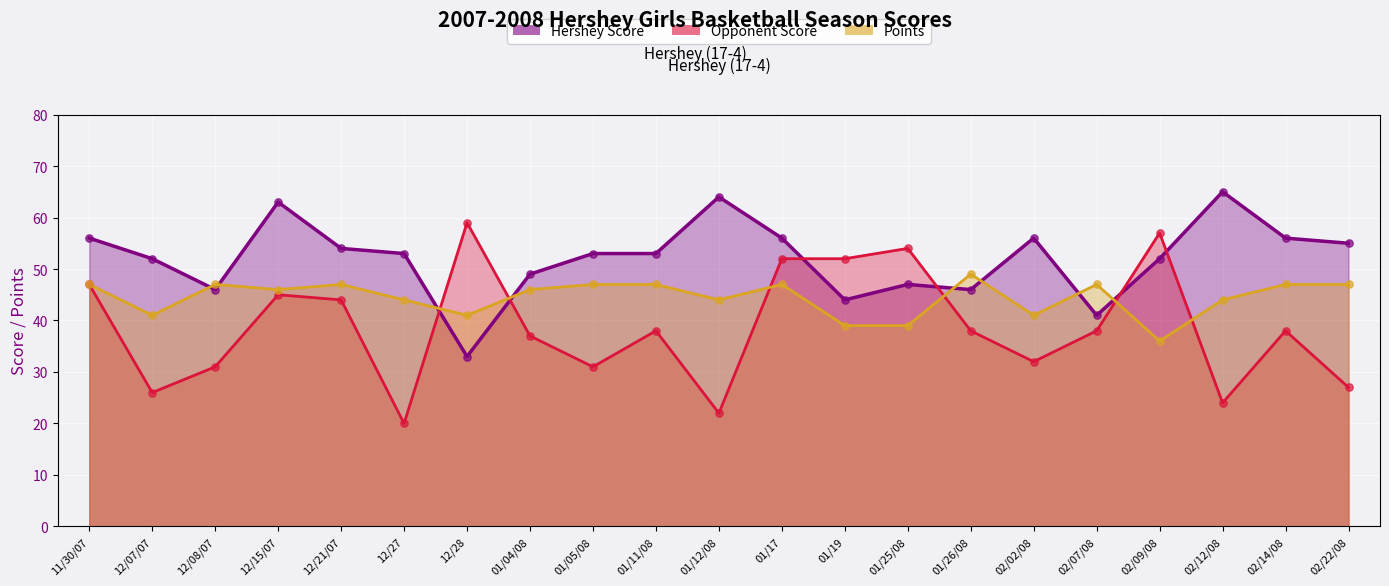

Which series has the largest Y range (max minus min)?

Opponent Score